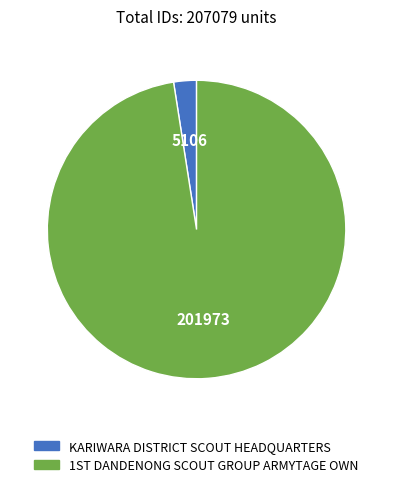

How many slices are in this pie chart?

2